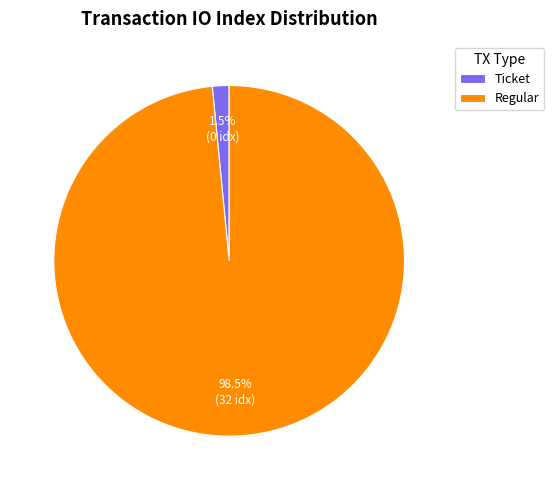

Does Ticket represent more than half of the total?

No